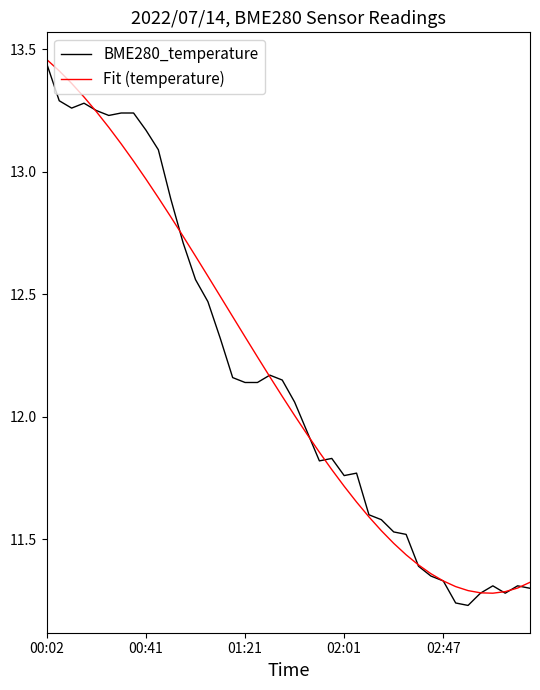

What are all the series names shown in the legend?

BME280_temperature, Fit (temperature)